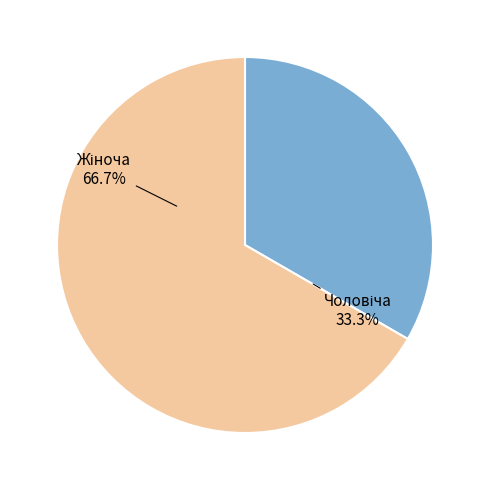

Is there any slice that represents more than half of the pie?

Yes